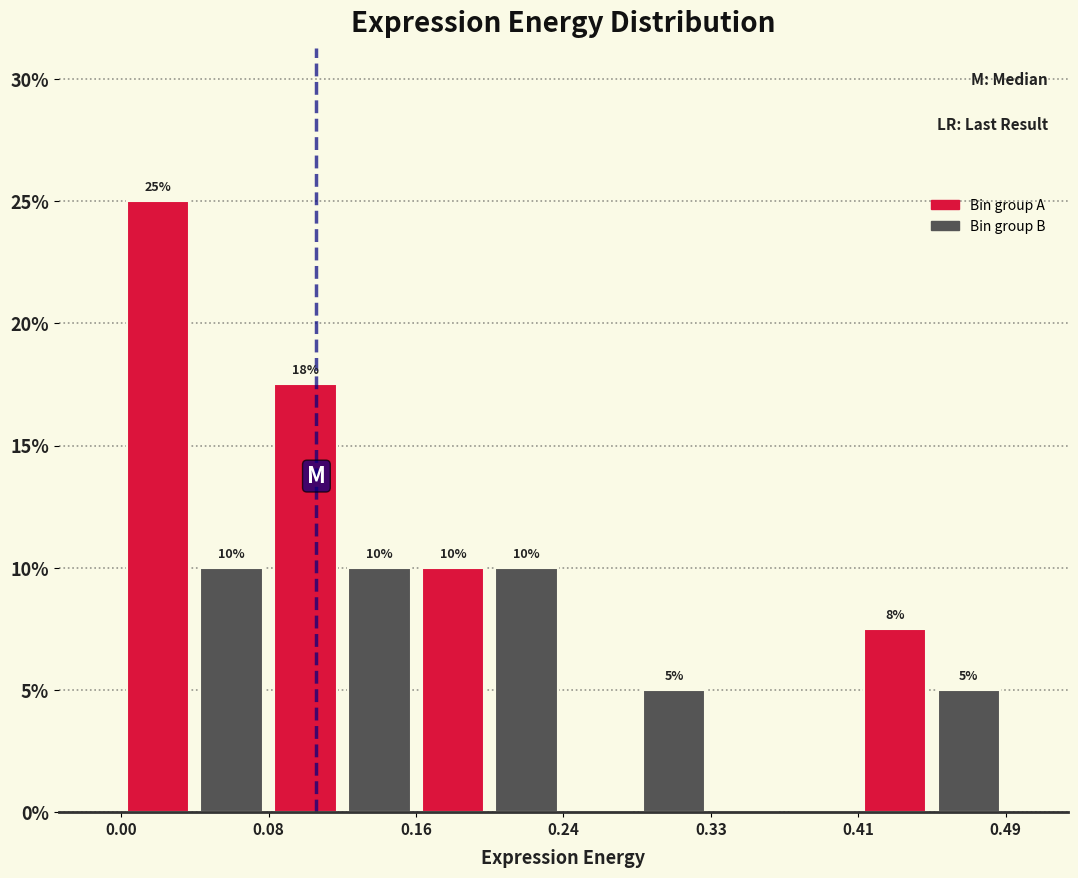

Which range on the x-axis has the tallest bar?

0.00 to 0.04